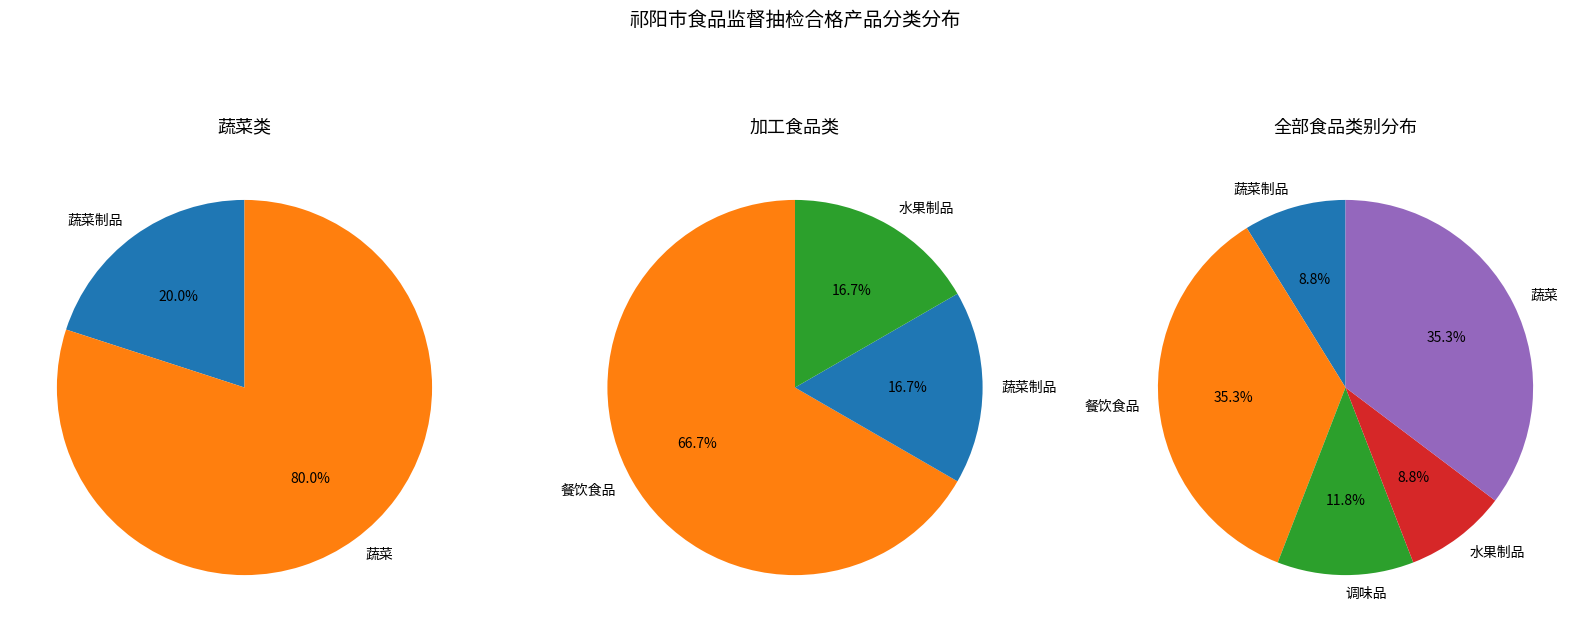

The 餐饮食品 slice represents 26% of the pie. True or false?

False